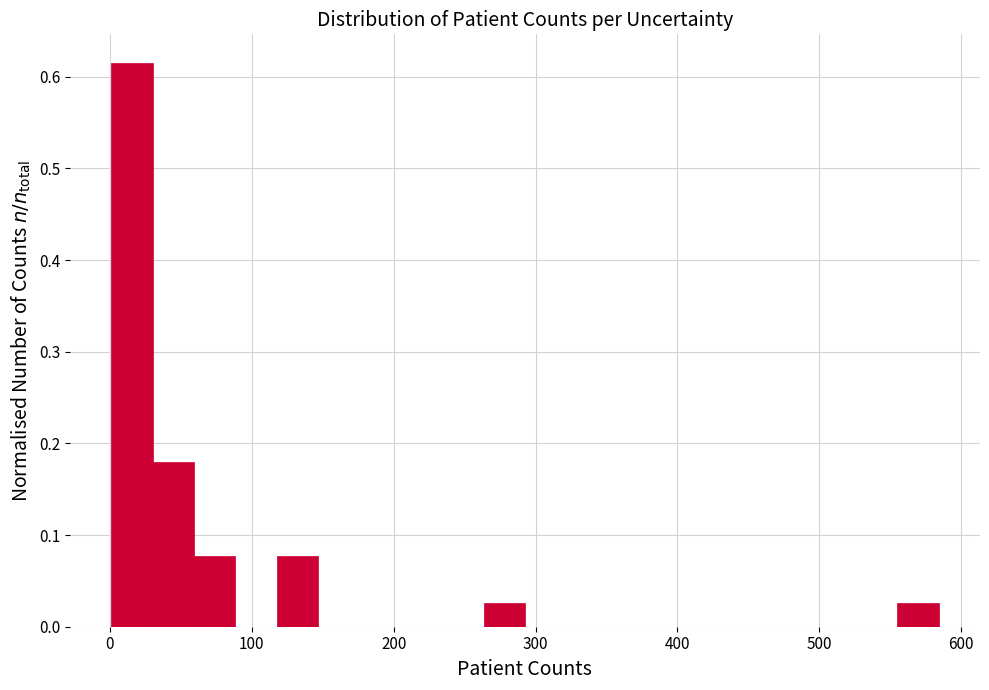

Around what value on the x-axis is the tallest bar? Give the approximate position of its centre, as read against the axis.

20